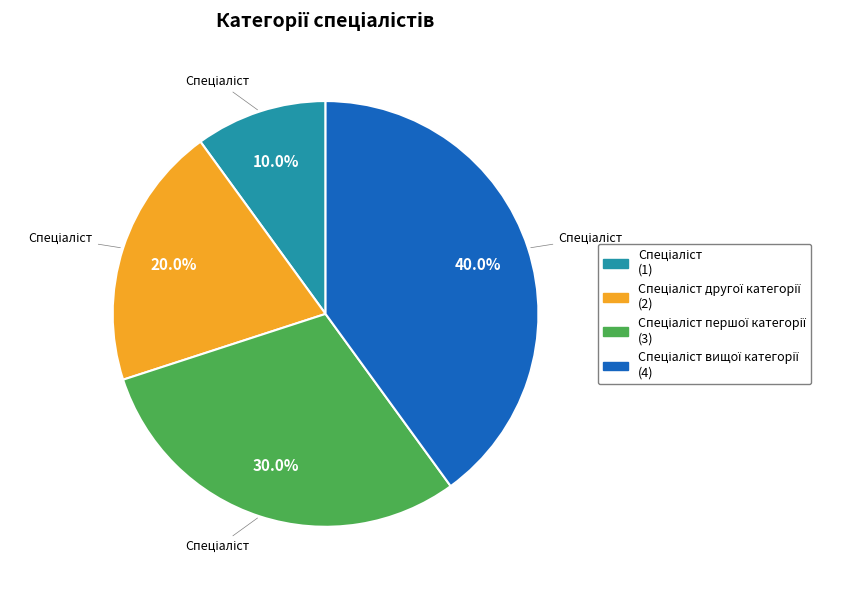

Does any single category account for the majority?

No